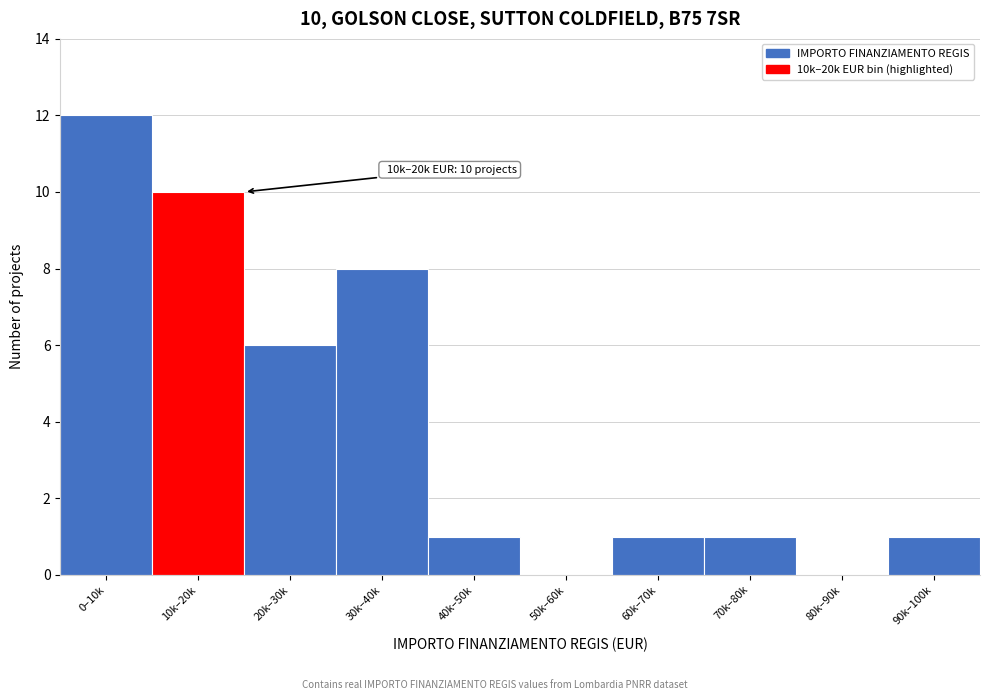

Reading left to right, what are all the values shown in this chart?

0–10k=12	10k–20k=10	20k–30k=6	30k–40k=8	40k–50k=1	50k–60k=0	60k–70k=1	70k–80k=1	80k–90k=0	90k–100k=1